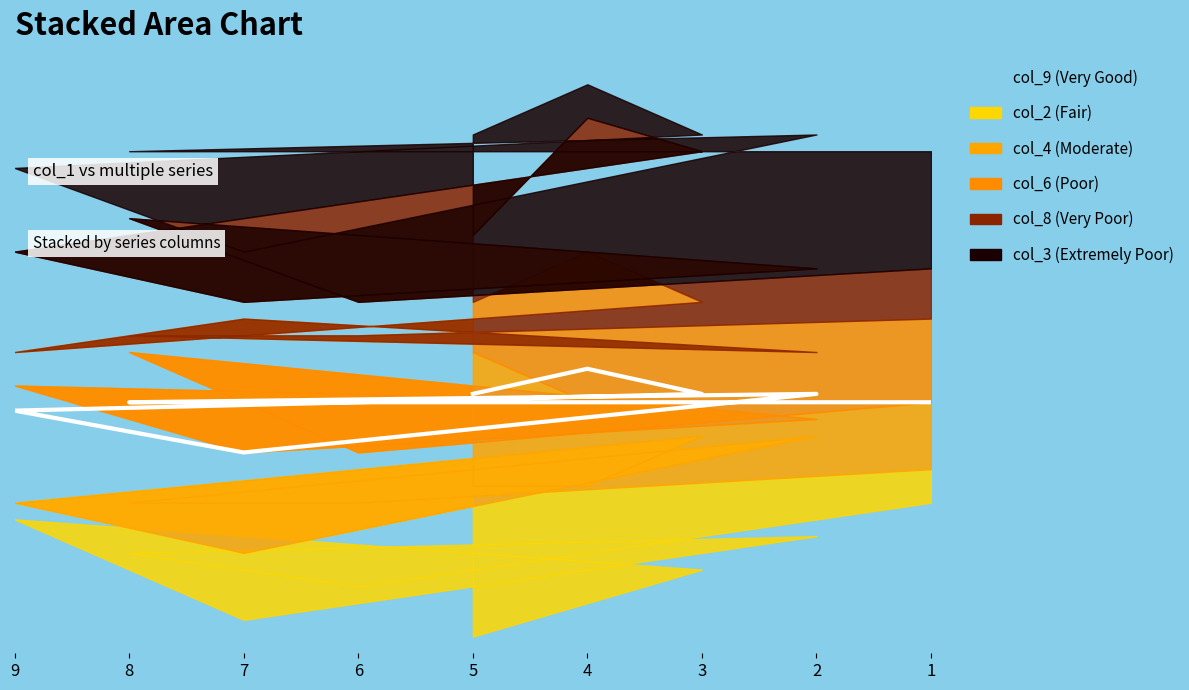

At how many categories does at least one series exceed 4?

9